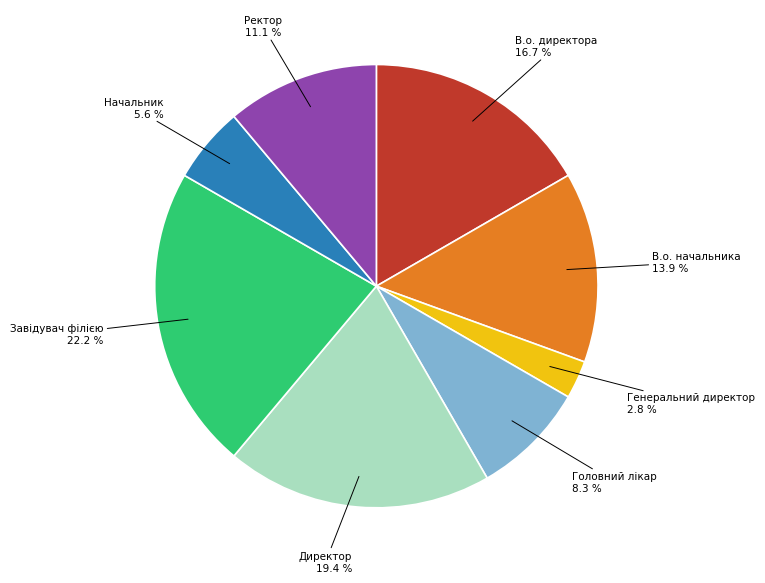

Does Генеральний директор account for over 50% of the chart?

No